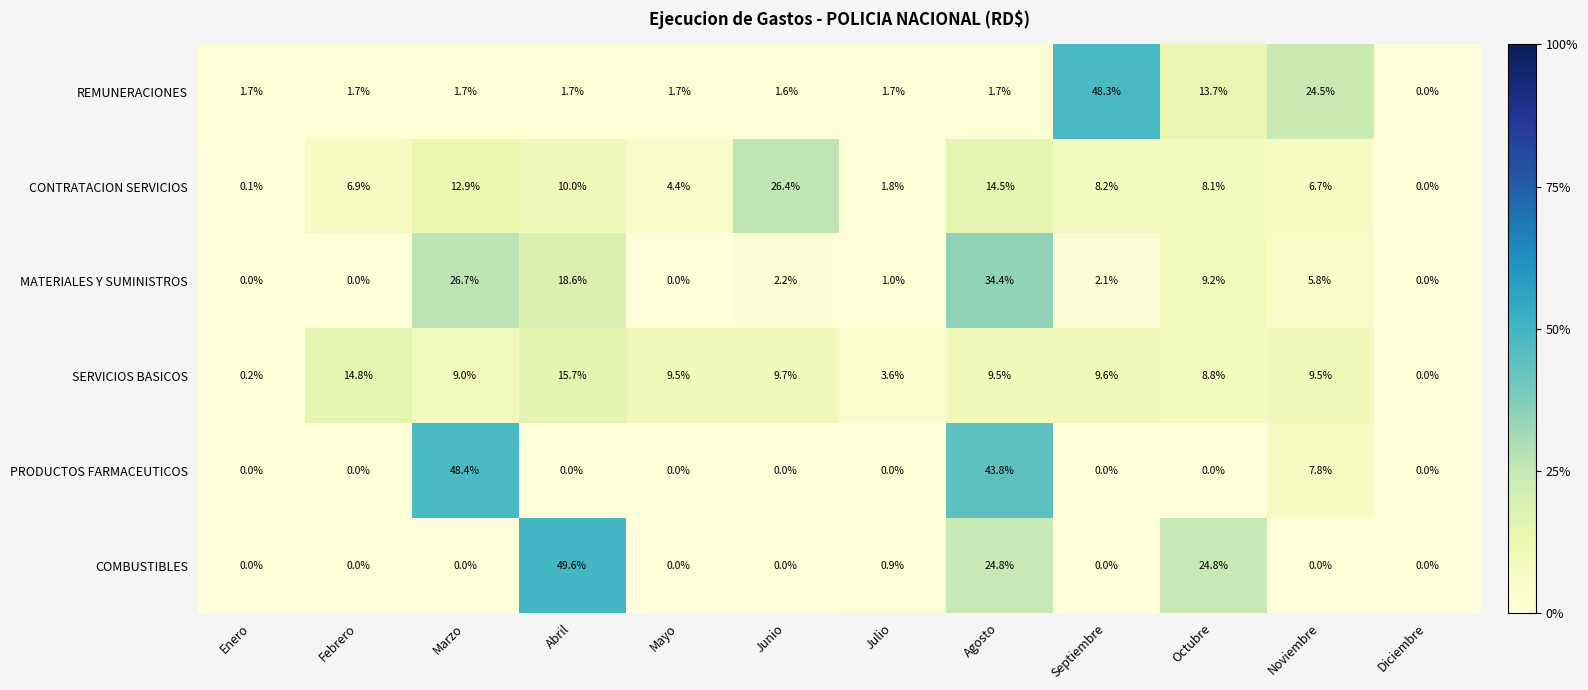

Is it true that PRODUCTOS FARMACEUTICOS equals 67.2 at Marzo?

False